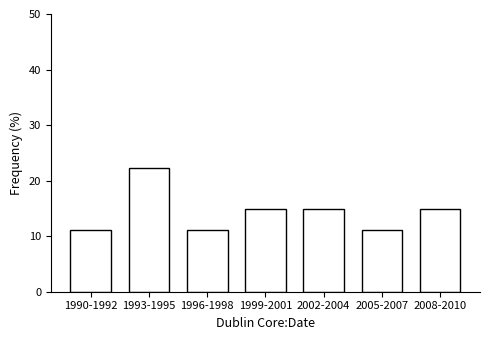

Reading right to left, extract all data points from this chart.

2008-2010=14.8	2005-2007=11.1	2002-2004=14.8	1999-2001=14.8	1996-1998=11.1	1993-1995=22.2	1990-1992=11.1